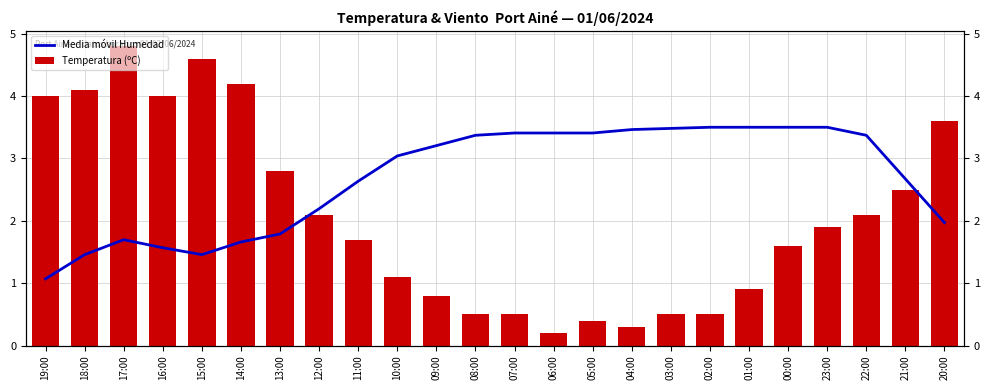

What is the average value of the Temperatura (ºC) series?

2.1